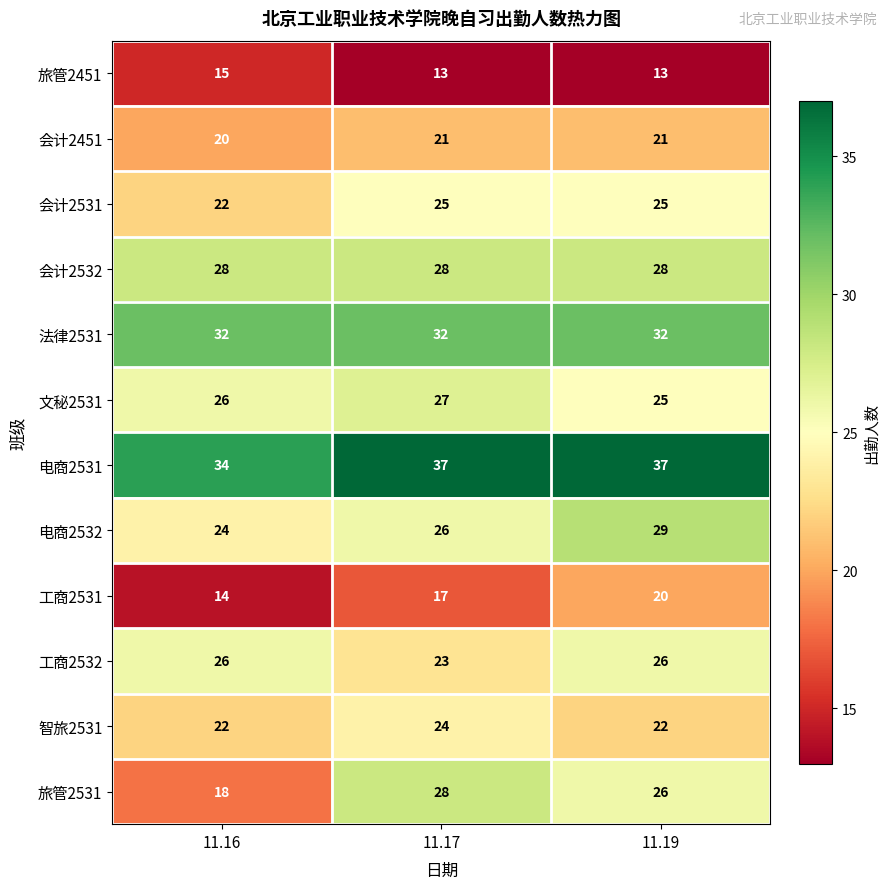

List the labels in order of 电商2532 value, largest first.

11.19, 11.17, 11.16